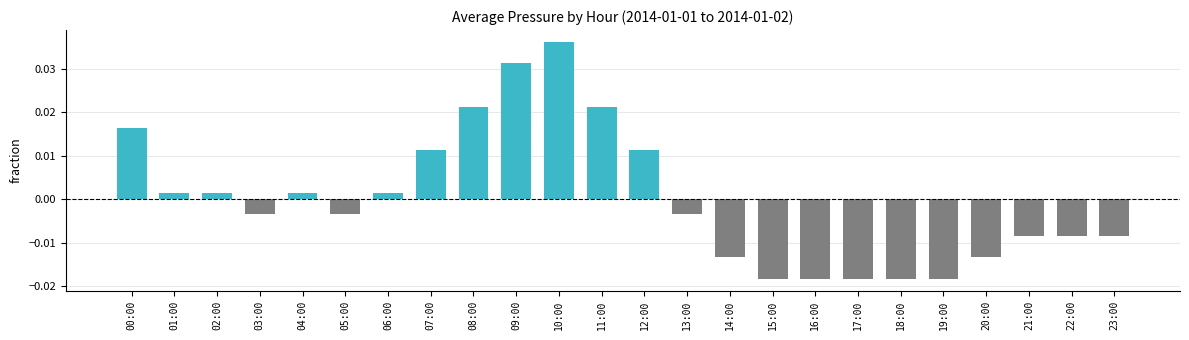

Where does the data first go above 0?

00:00